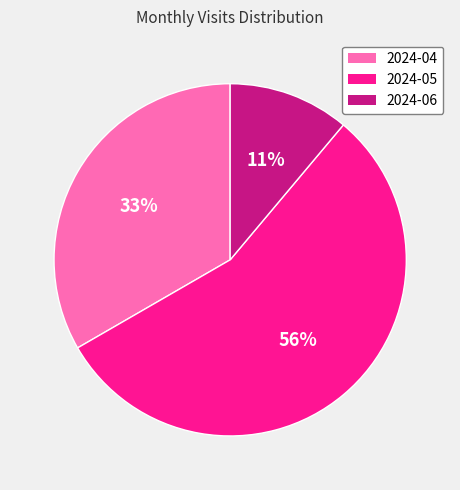

Is there any slice that represents more than half of the pie?

Yes